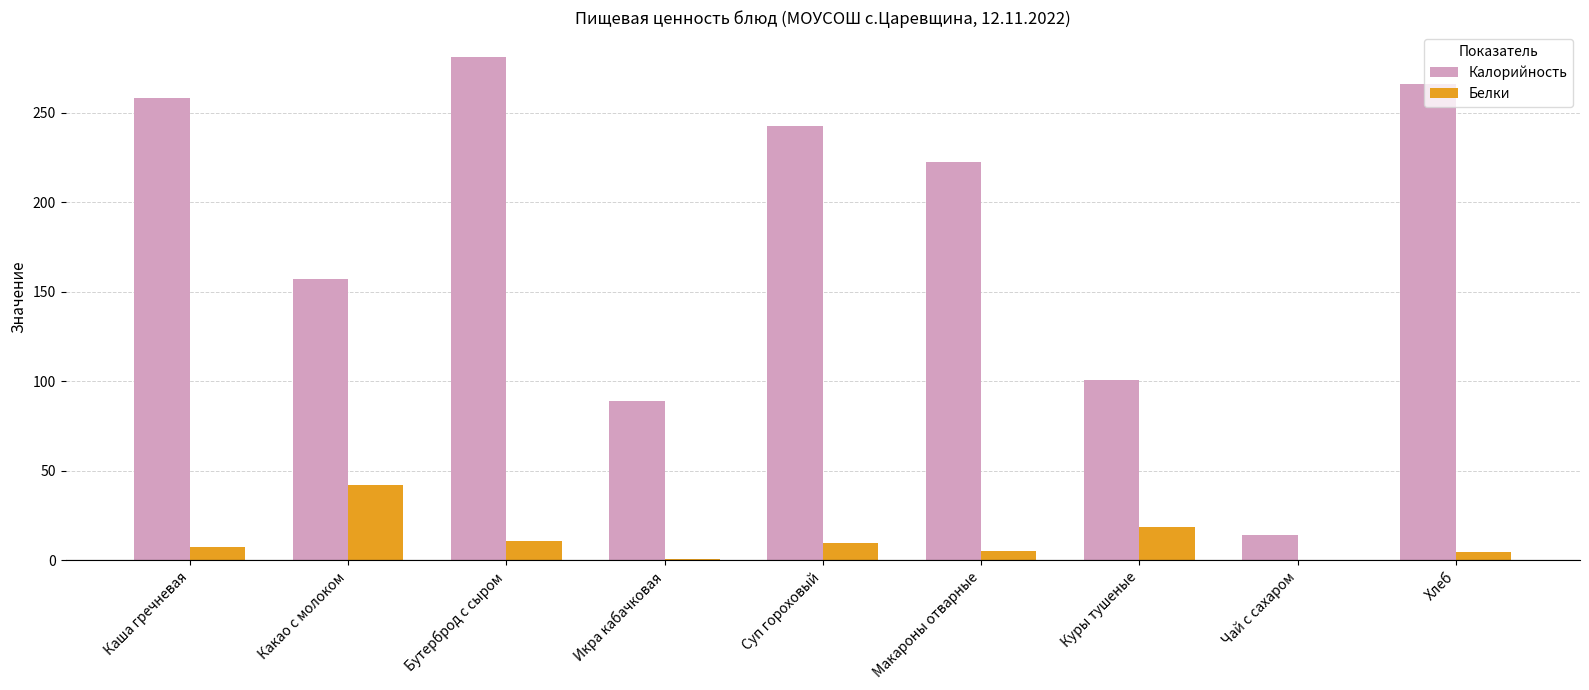

Which category has the highest value across all series?

Бутерброд с сыром